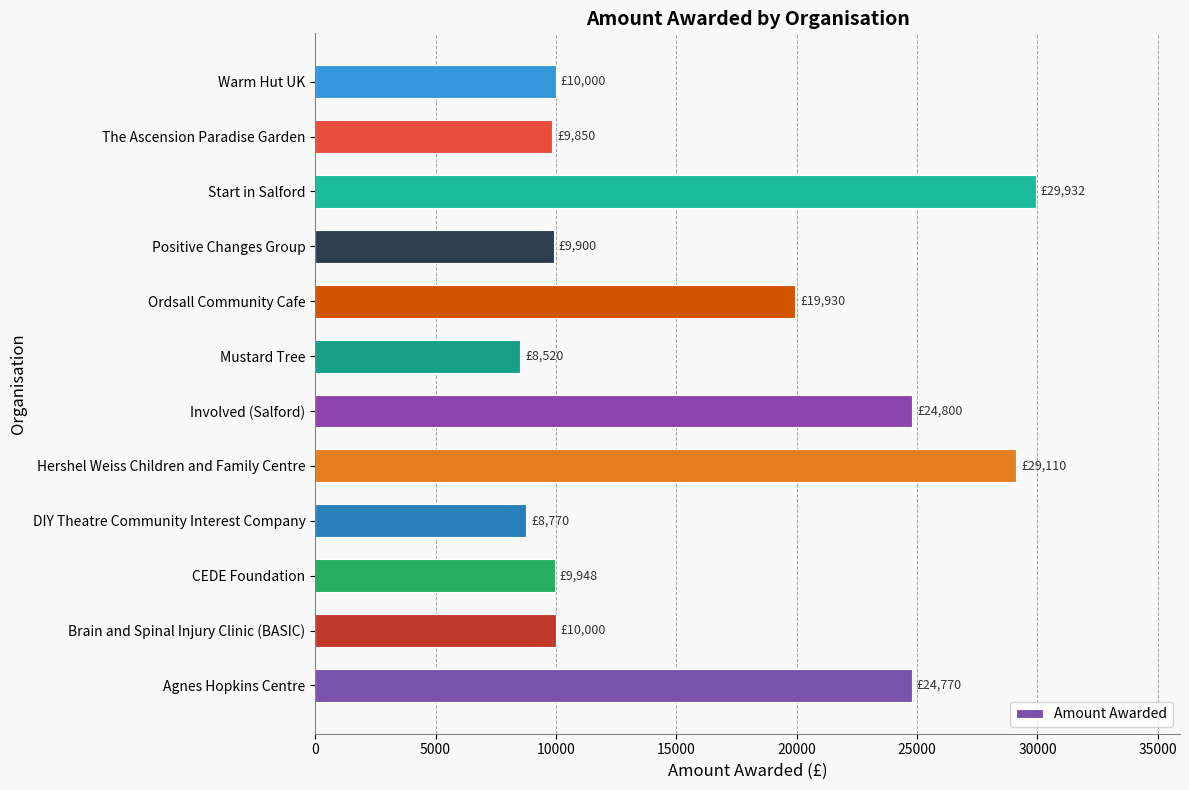

Is it true that the value at Agnes Hopkins Centre is 24770.0?

True